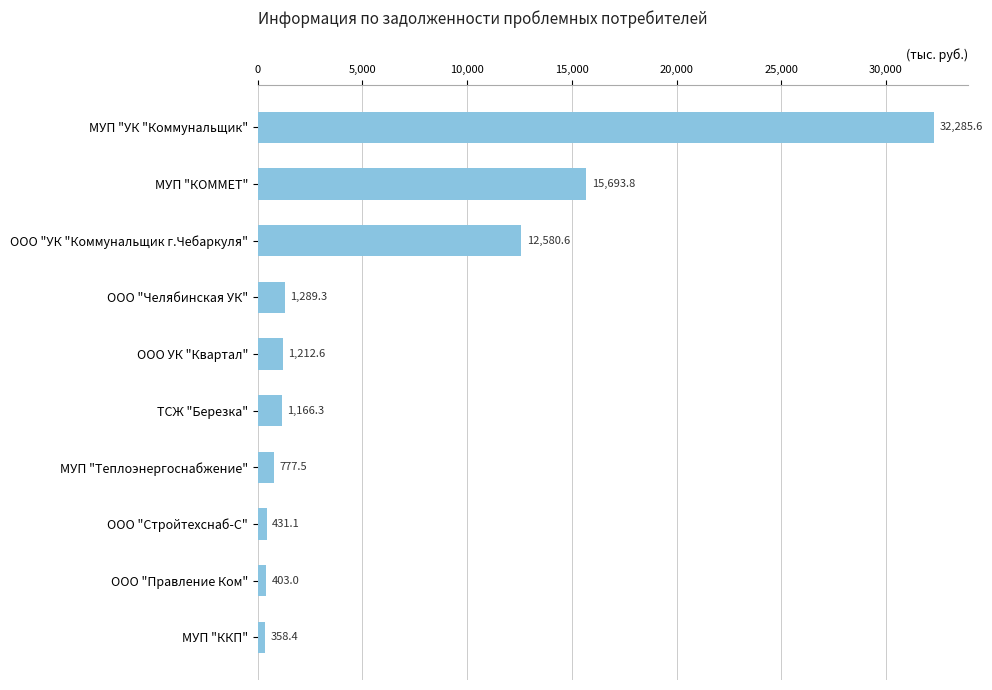

True or false: the data shows 1212.6 at ООО УК "Квартал".

True